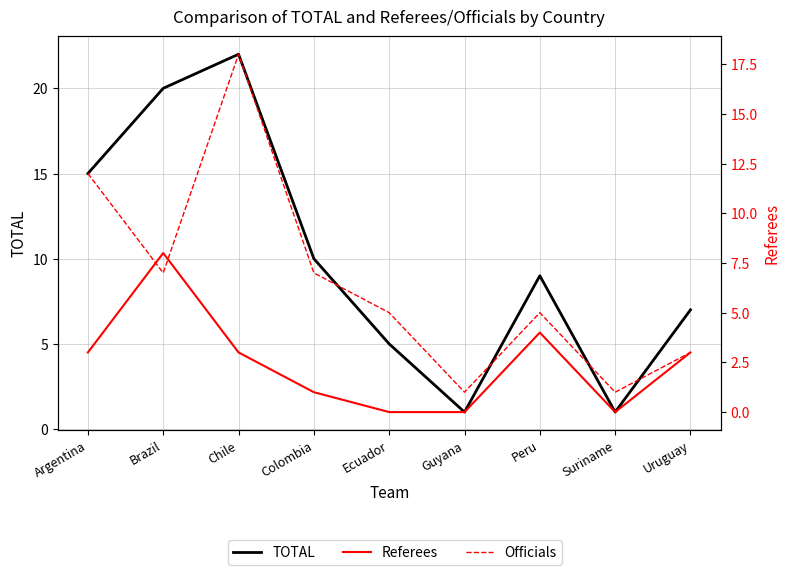

In Referees, how many points are higher than both neighbors (excluding endpoints)?

2